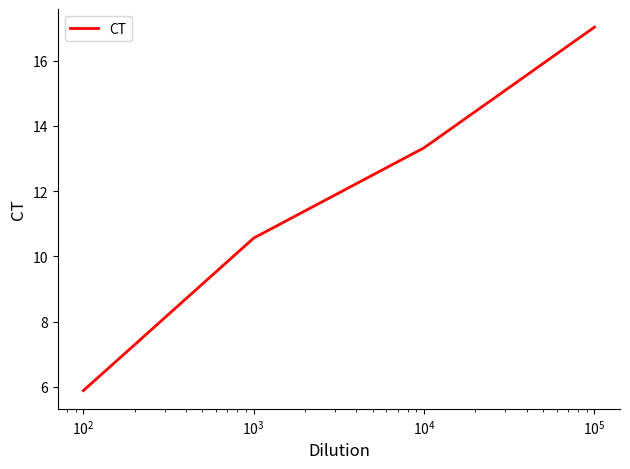

What is the greatest value displayed?

17.0